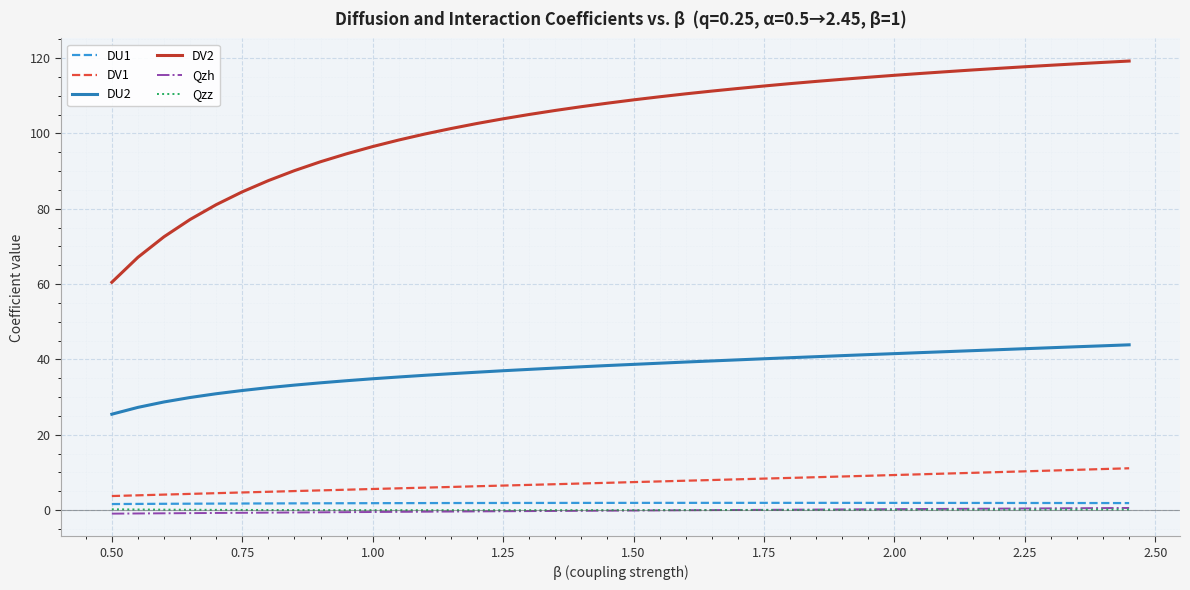

True or false: DU2 and DV2 cross at least once.

False